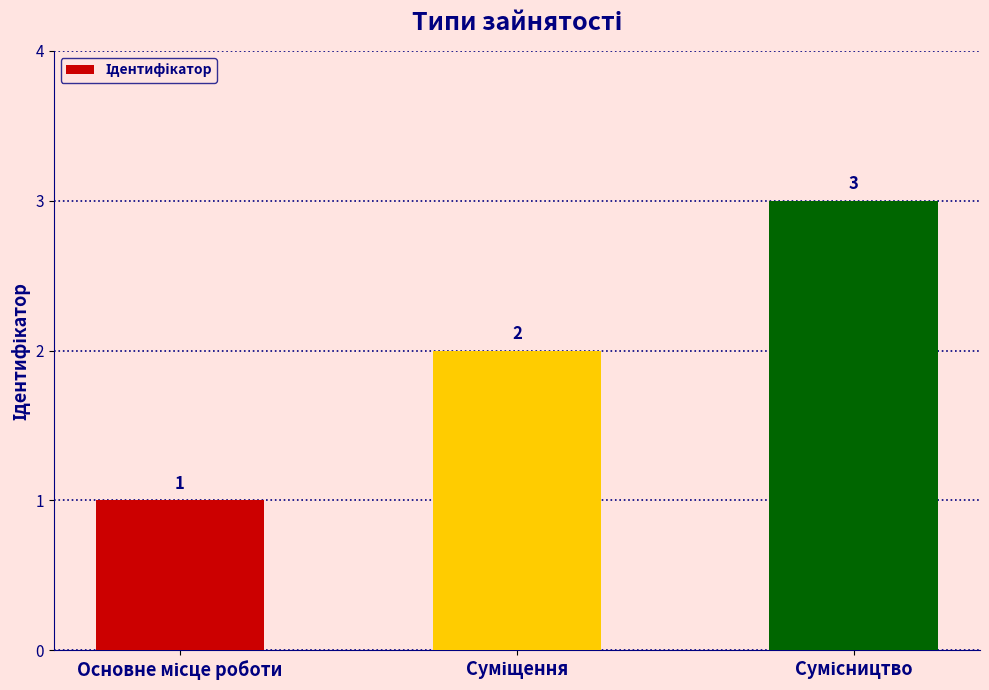

What is the minimum value shown in the chart?

1